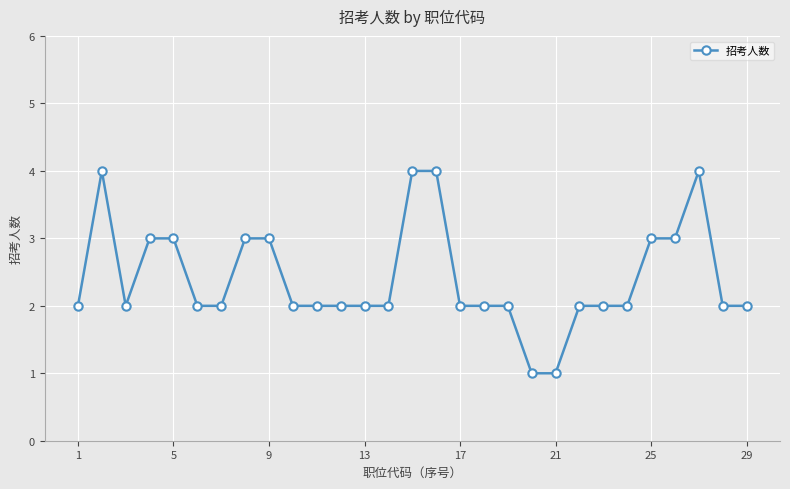

What is the sum of all values?

70